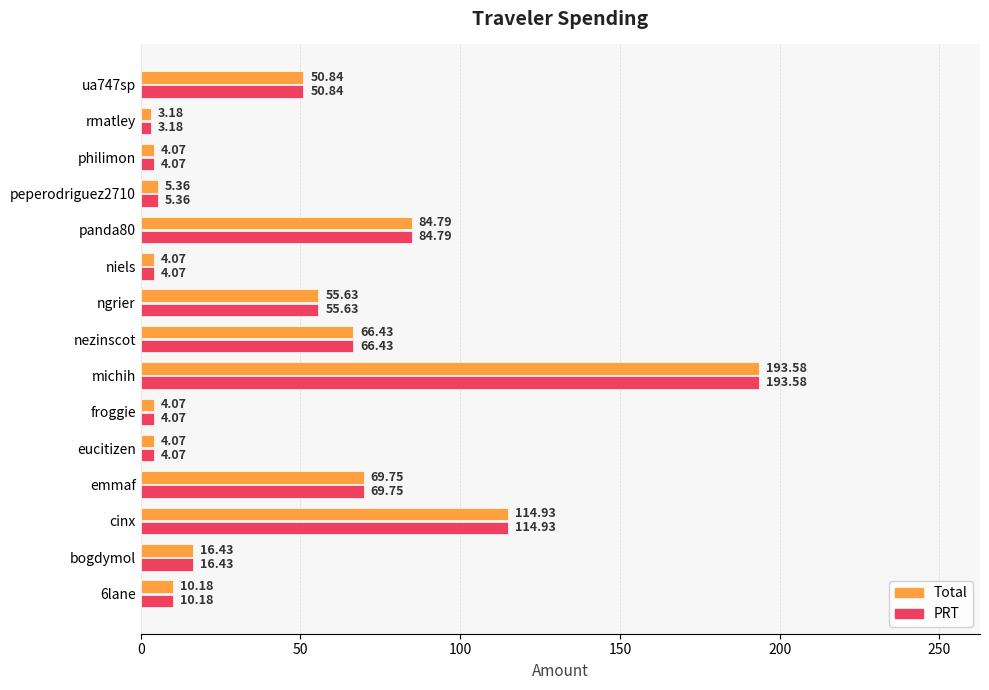

Which category has the lowest value in the PRT series?

rmatley